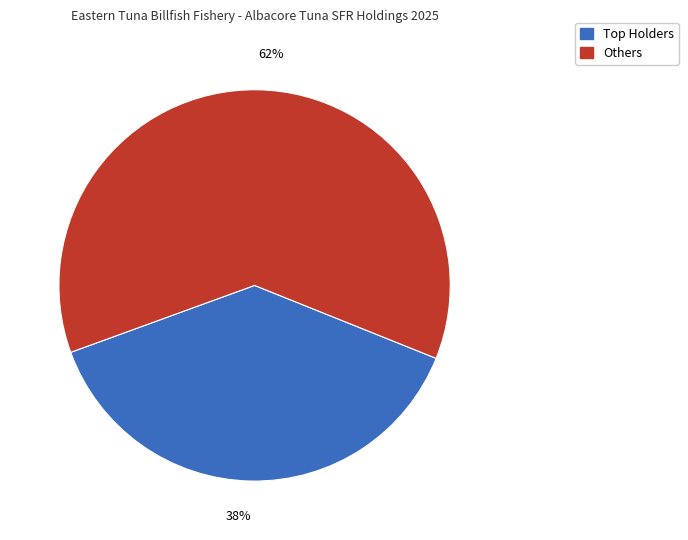

How many slices are in this pie chart?

2